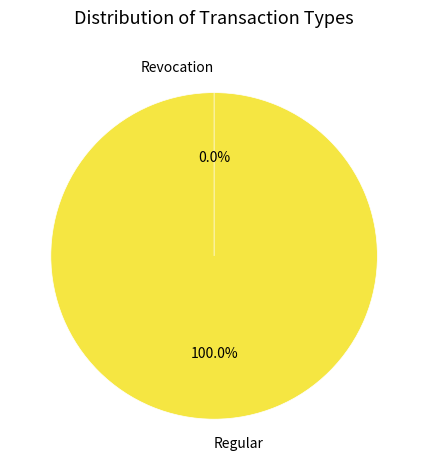

Which slice is the smallest?

Revocation